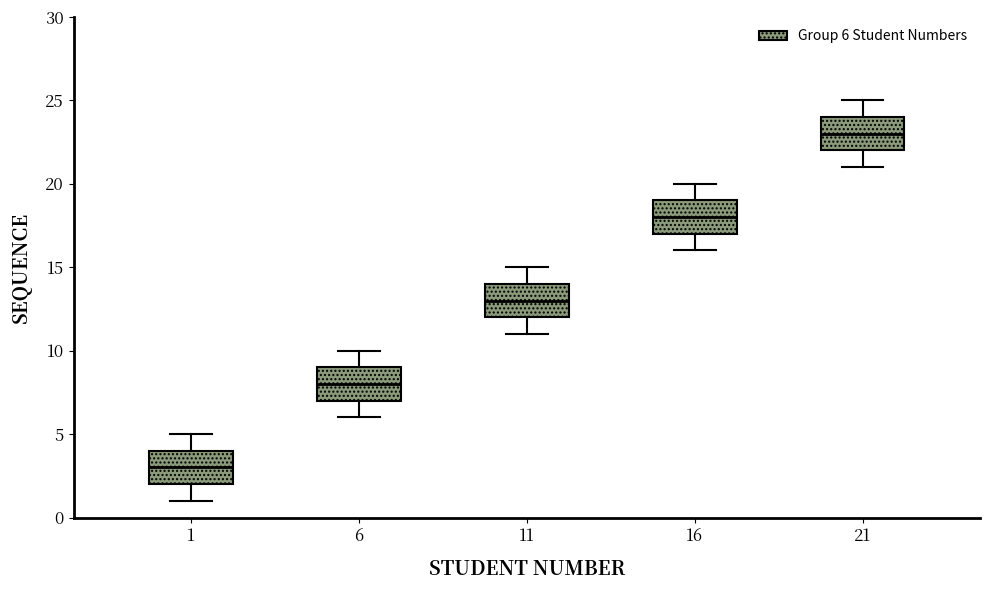

Reading left to right, transcribe this box plot: for each box, give where its median line is, the range the box spans, and where its two whiskers end, as read against the y-axis. The values are not printed on the chart, so give them approximately, as read against the axis.

1: median 3, box 2 to 4, whiskers 1 to 5
6: median 8, box 7 to 9, whiskers 6 to 10
11: median 13, box 12 to 14, whiskers 11 to 15
16: median 18, box 17 to 19, whiskers 16 to 20
21: median 23, box 22 to 24, whiskers 21 to 25